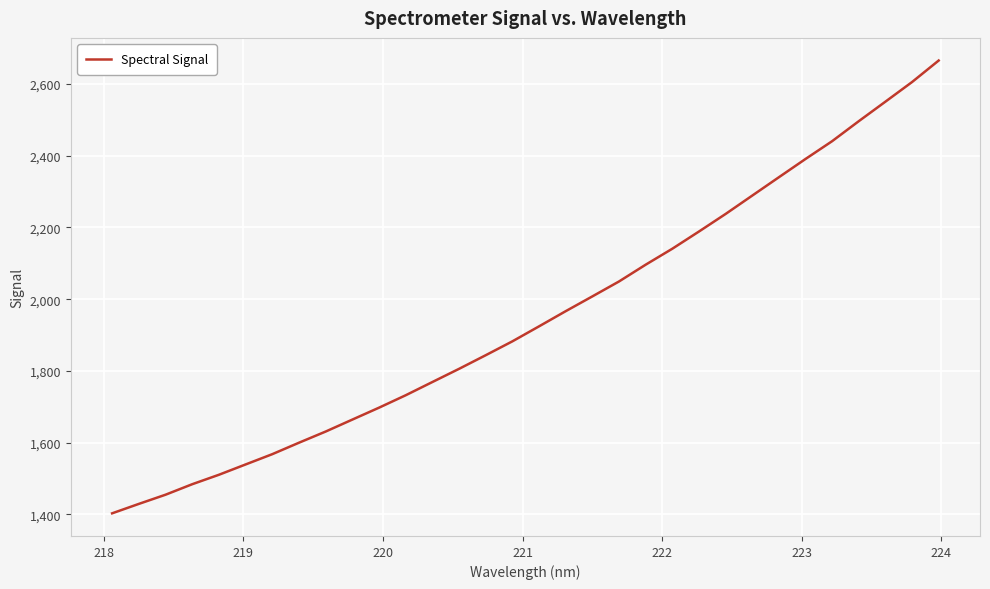

What is the greatest value displayed?

2664.9